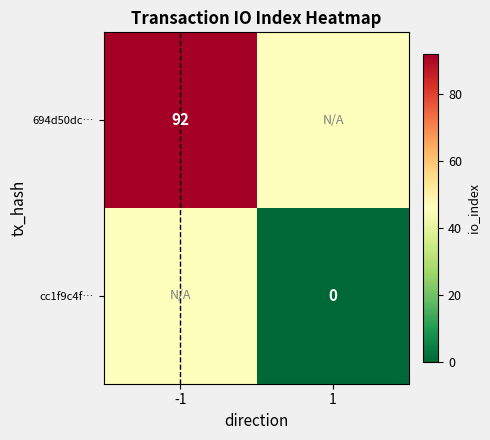

Is the value of 694d50dc… at -1 greater than the value of cc1f9c4f… at 1?

Yes